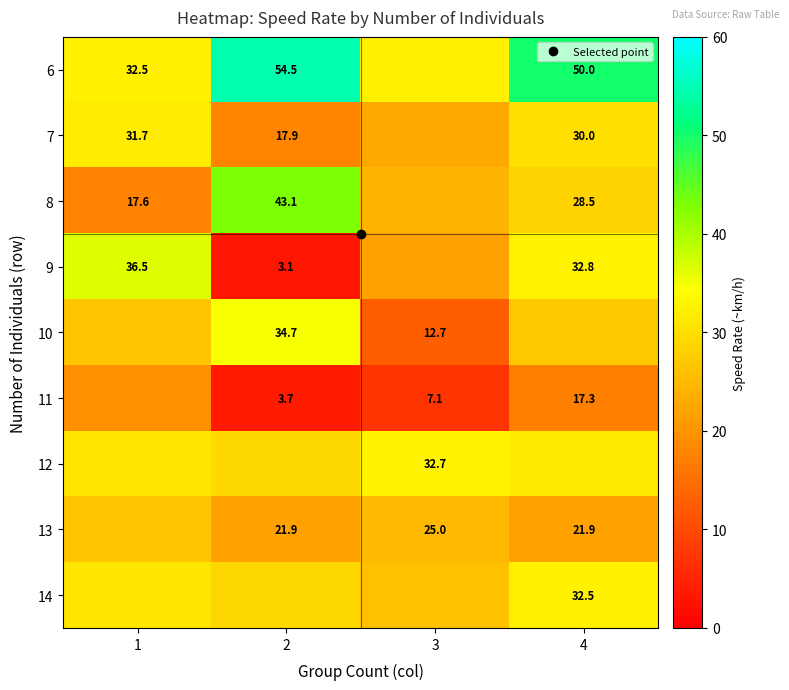

At which category does the chart reach its minimum across all series?

2